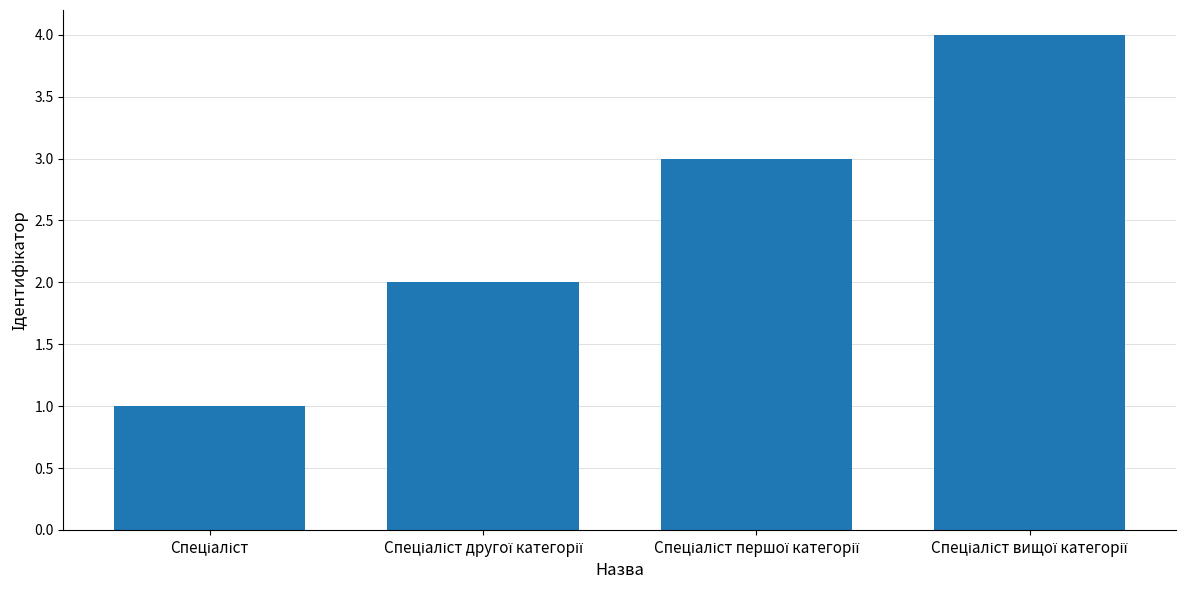

What is the sum of all values?

10